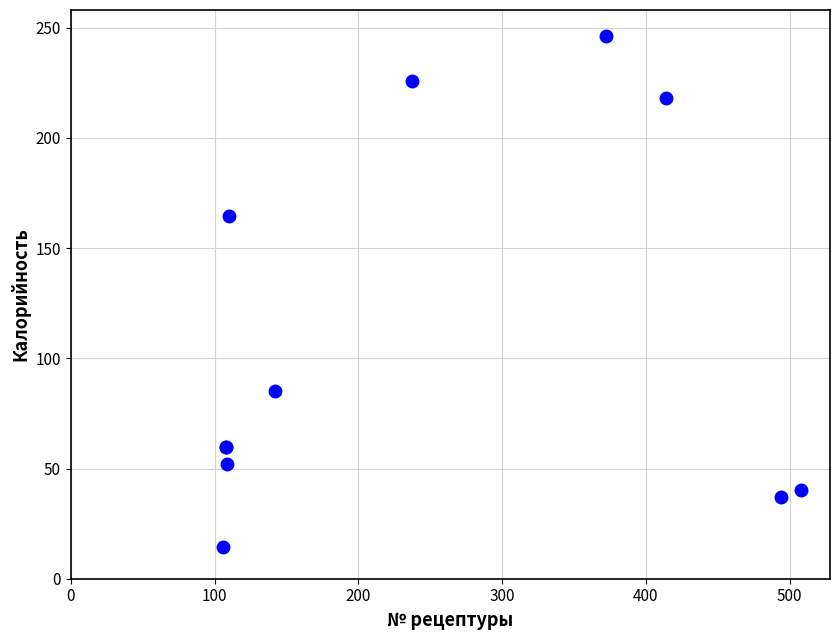

What Y value in the scatter plot is closest to 130?

164.6